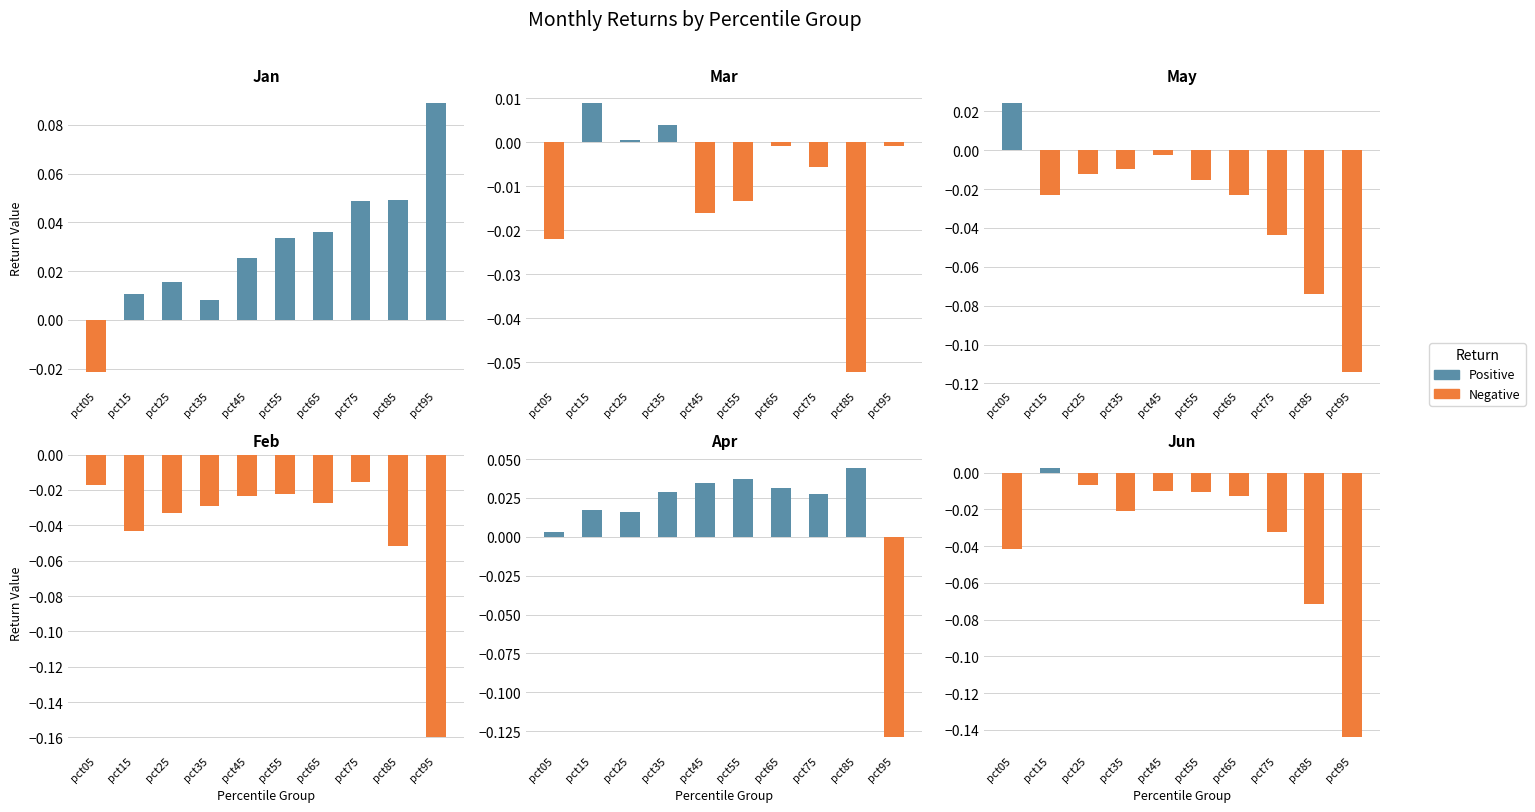

Where does the Jun series first go above 0?

pct15